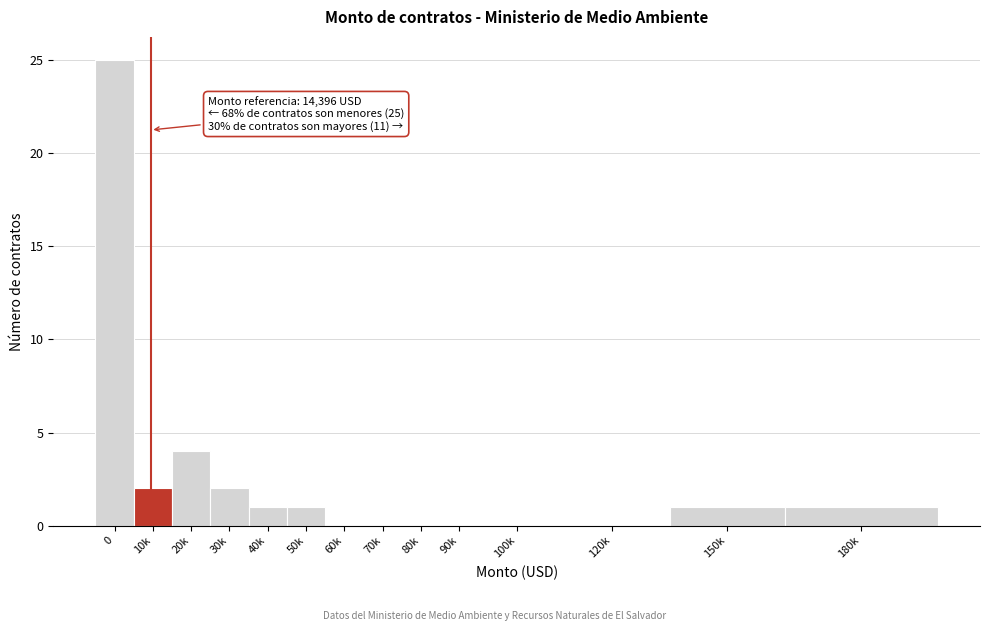

Reading left to right, what are all the values shown in this chart?

0=25	10k=2	20k=4	30k=2	40k=1	50k=1	60k=0	70k=0	80k=0	90k=0	100k=0	120k=0	150k=1	180k=1